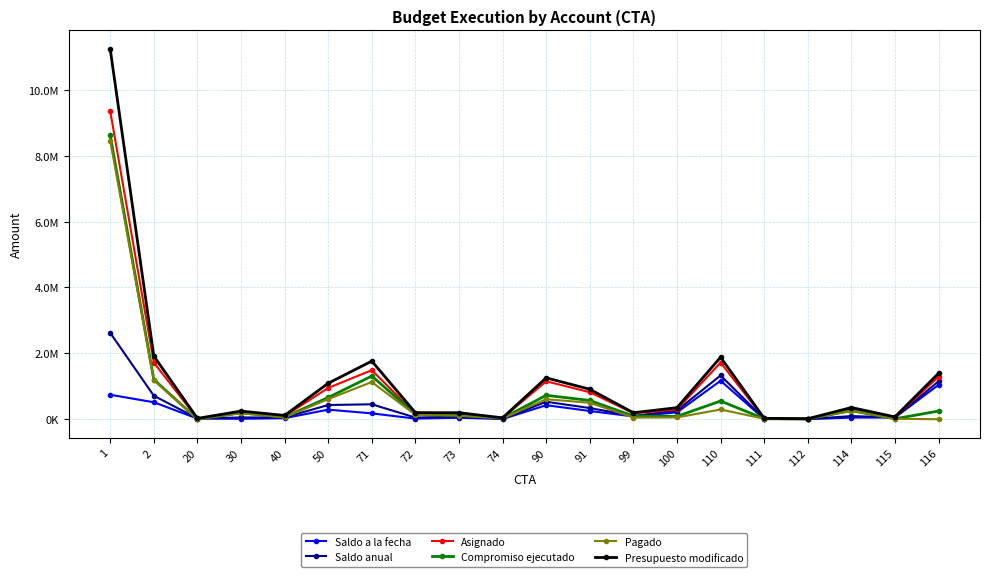

Between 111 and 91, which is larger?

91